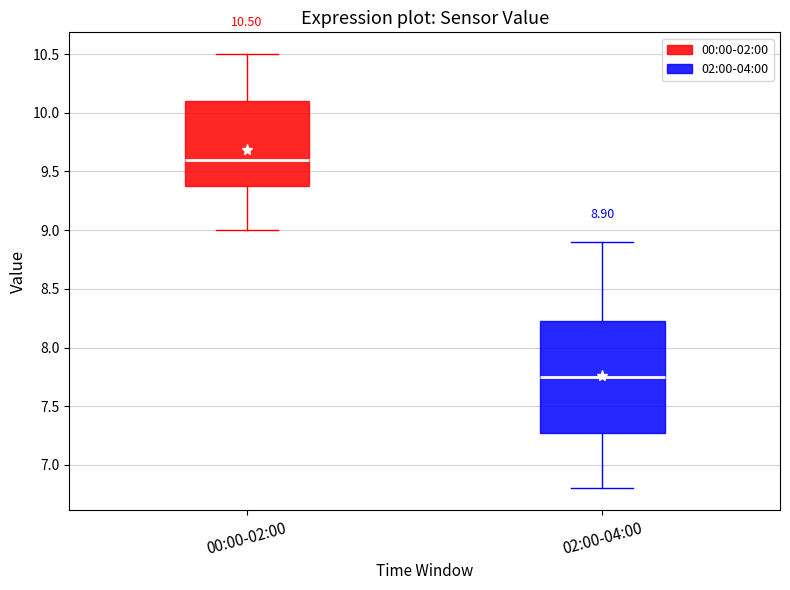

Which box is the tallest, from its lower edge to its upper edge?

02:00-04:00